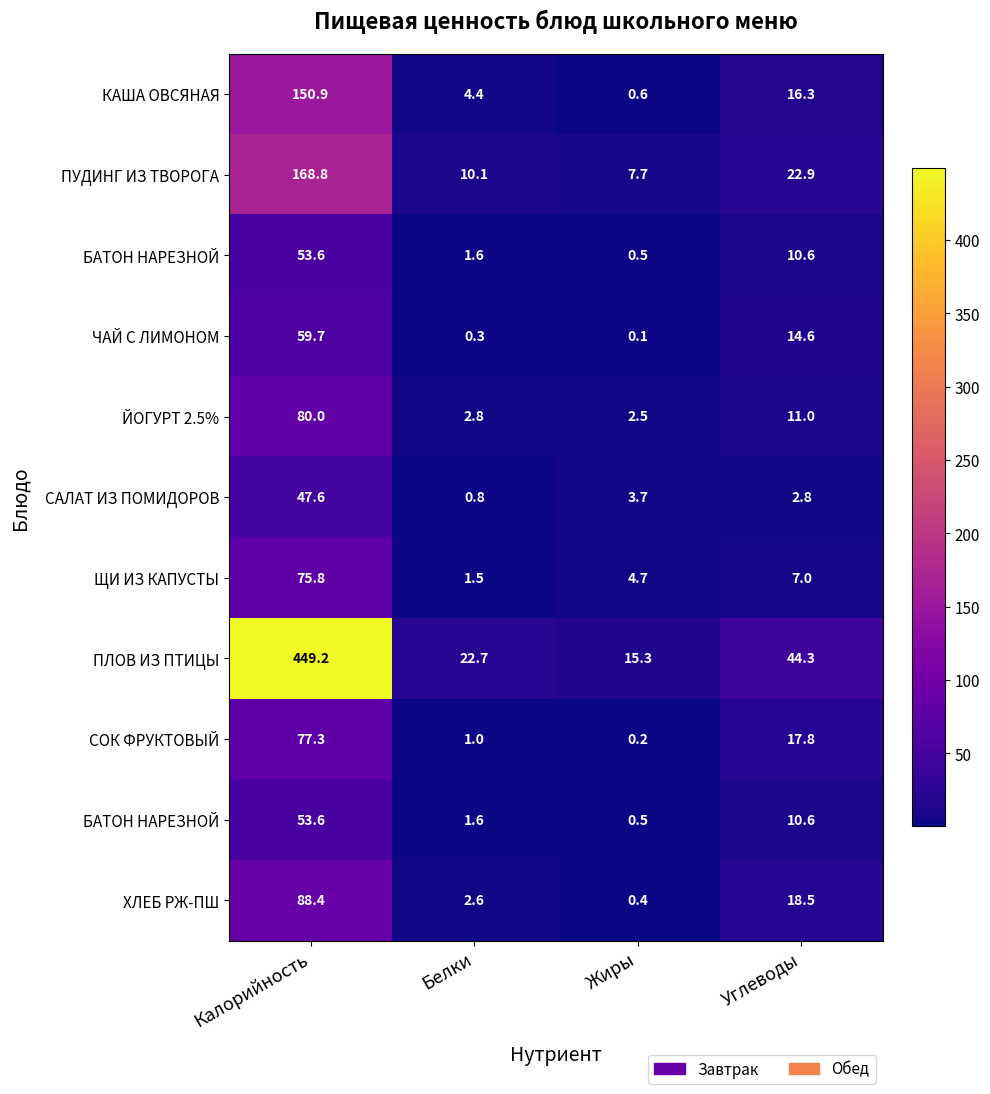

Which has a higher value, Калорийность or Белки?

Калорийность